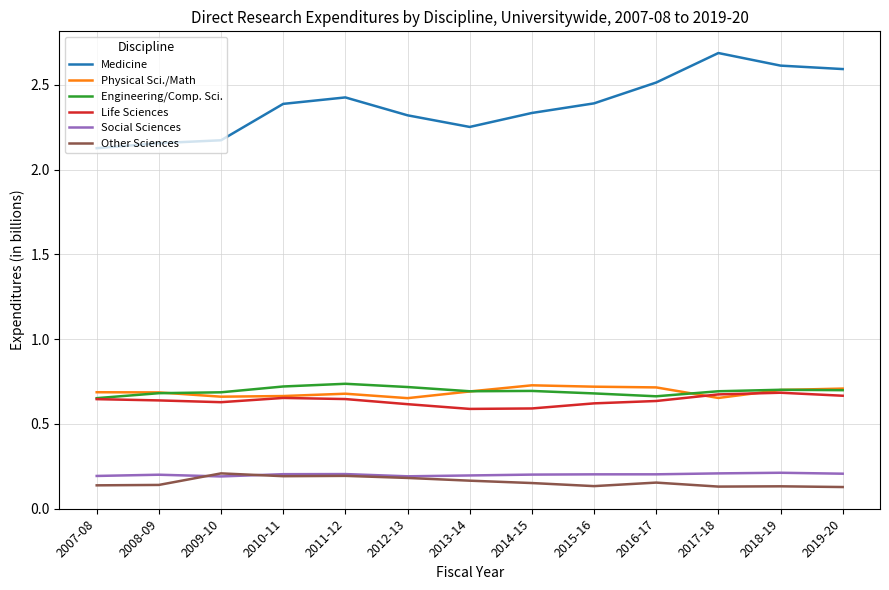

What position from the right is 2009-10?

11